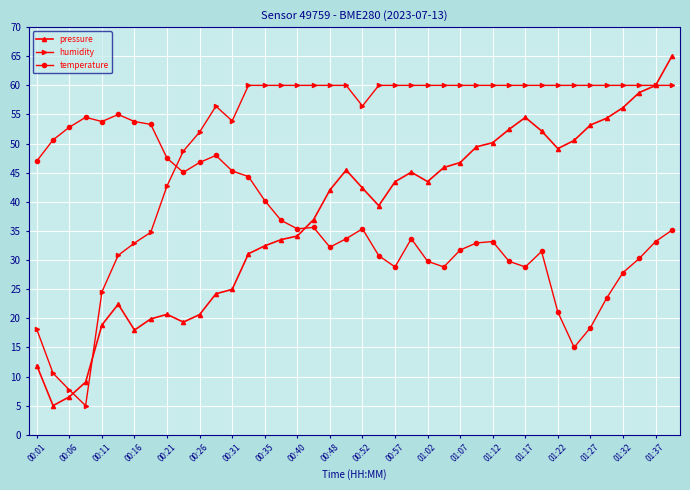

Count the number of categories in the chart.

40